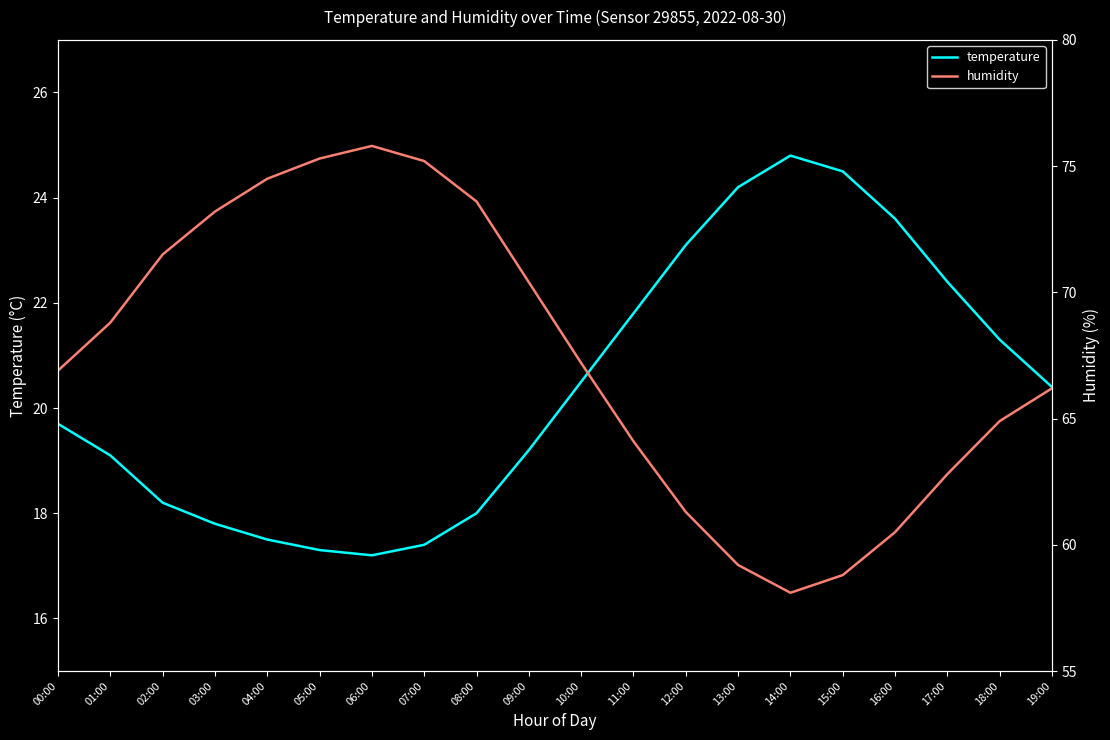

True or false: temperature has a value of 32.0 at 00:00.

False